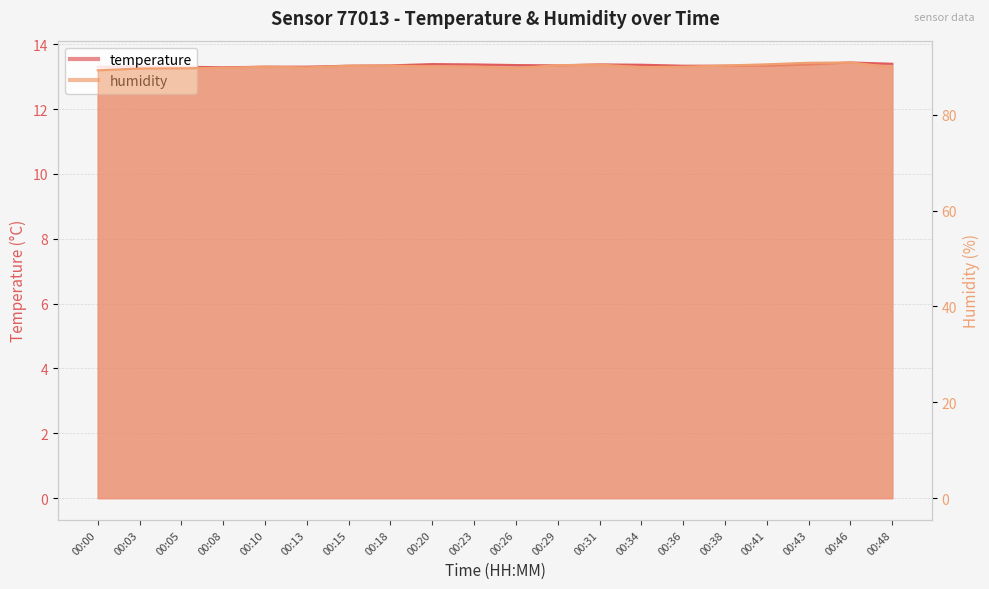

In temperature, how many points are higher than both neighbors (excluding endpoints)?

4